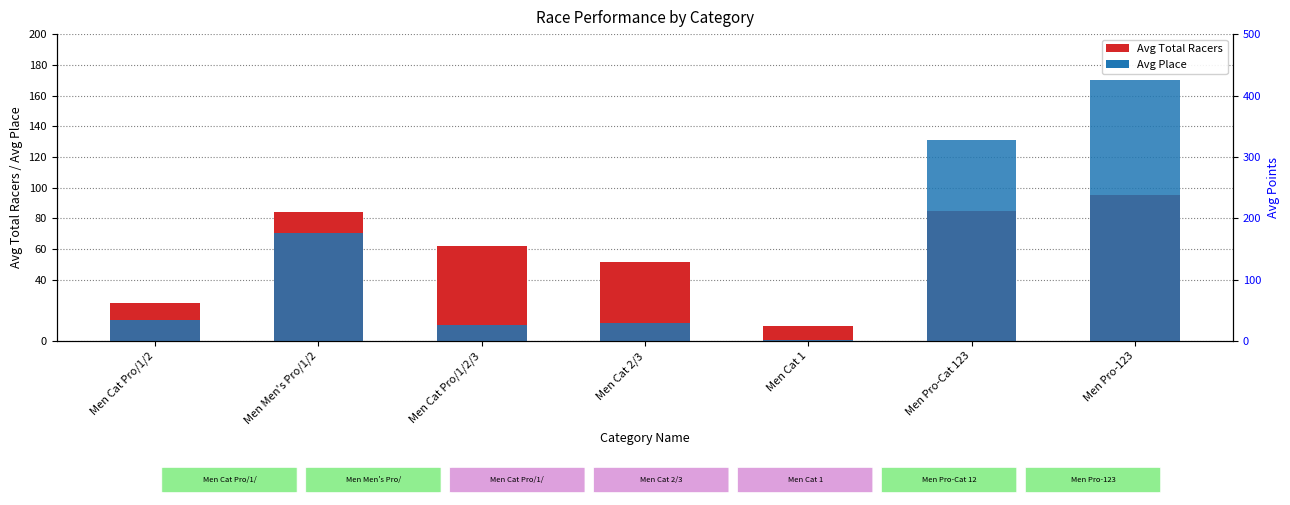

How many groups of bars are there?

7